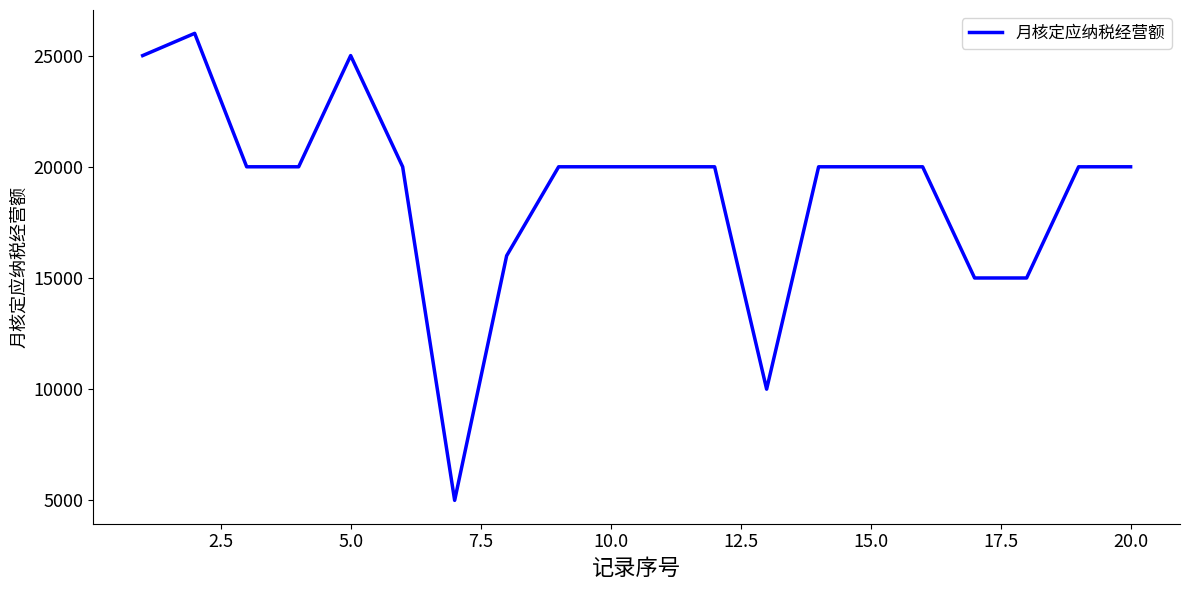

What is the smallest value displayed?

5000